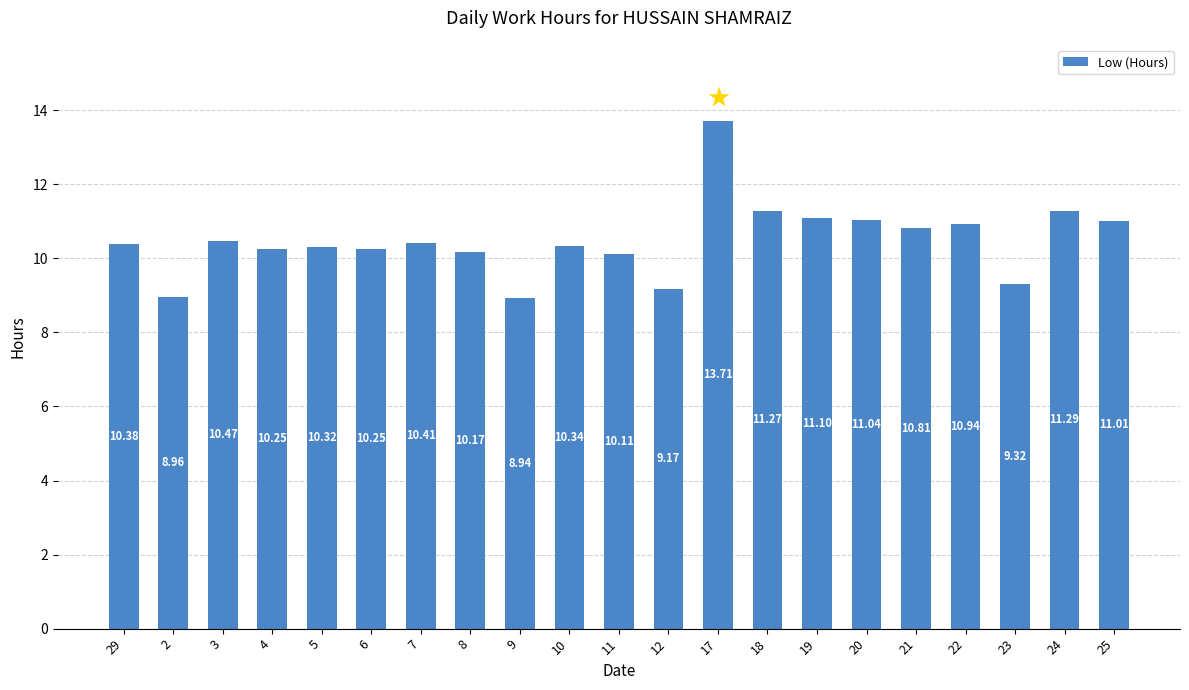

What is the difference between the values at 25 and 17?

2.7